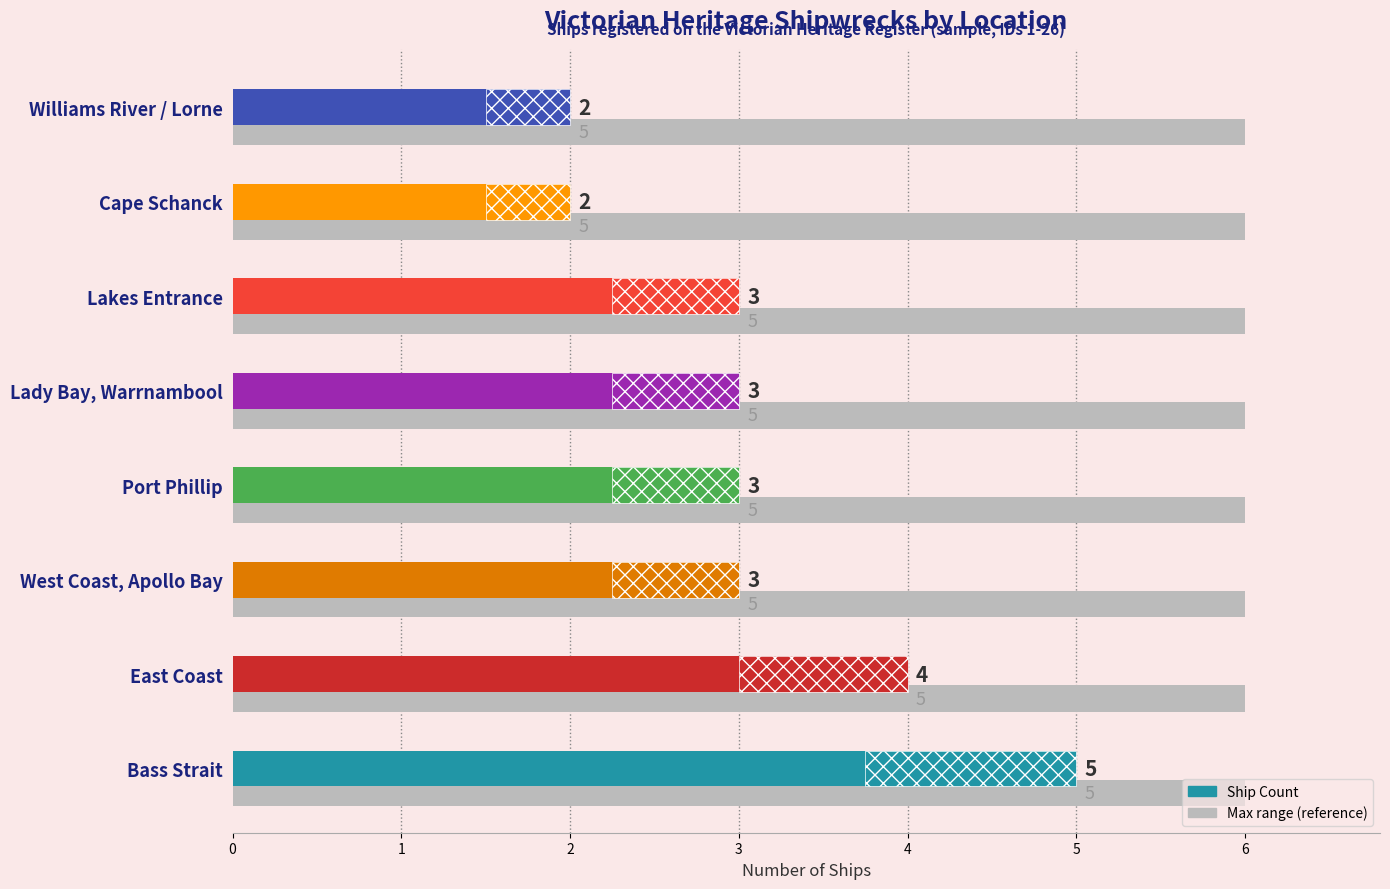

What is the change in value from Bass Strait to Lady Bay, Warrnambool?

-2